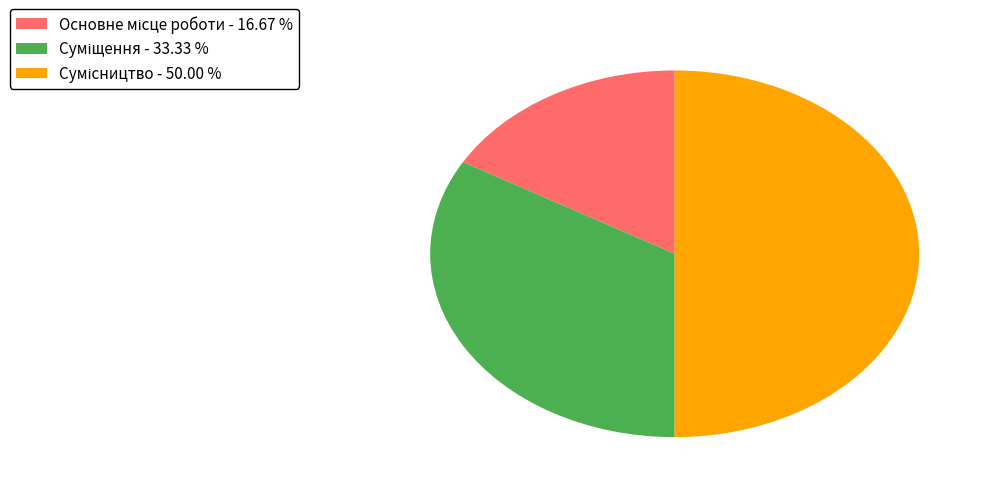

How many slices are in this pie chart?

3